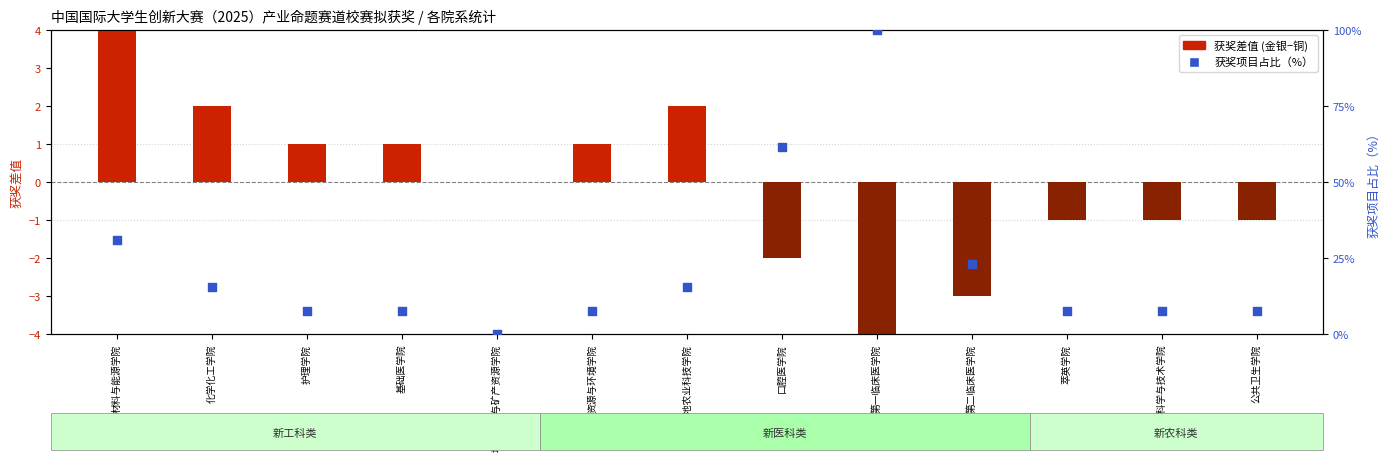

Which series reaches the maximum Y coordinate?

获奖项目占比（%）